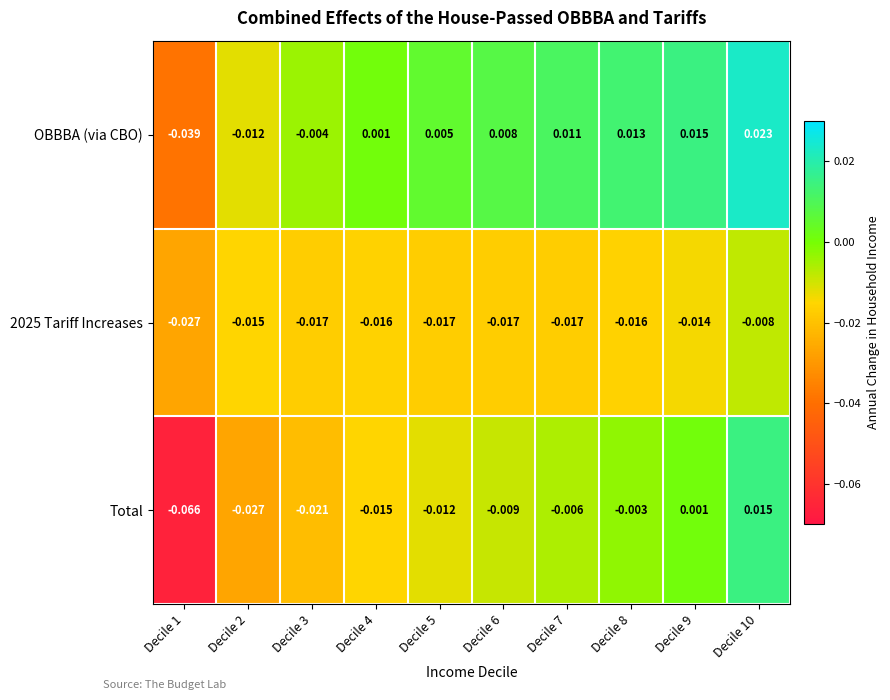

Which series has the widest spread of values?

Total